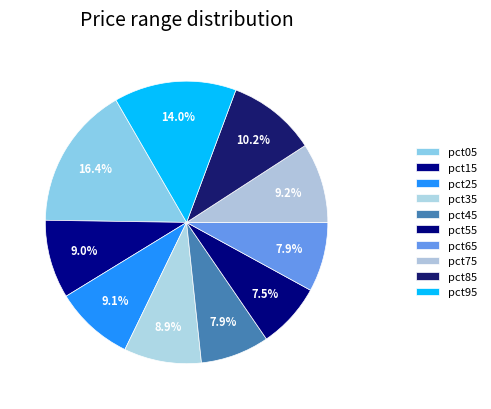

How many slices are in this pie chart?

10